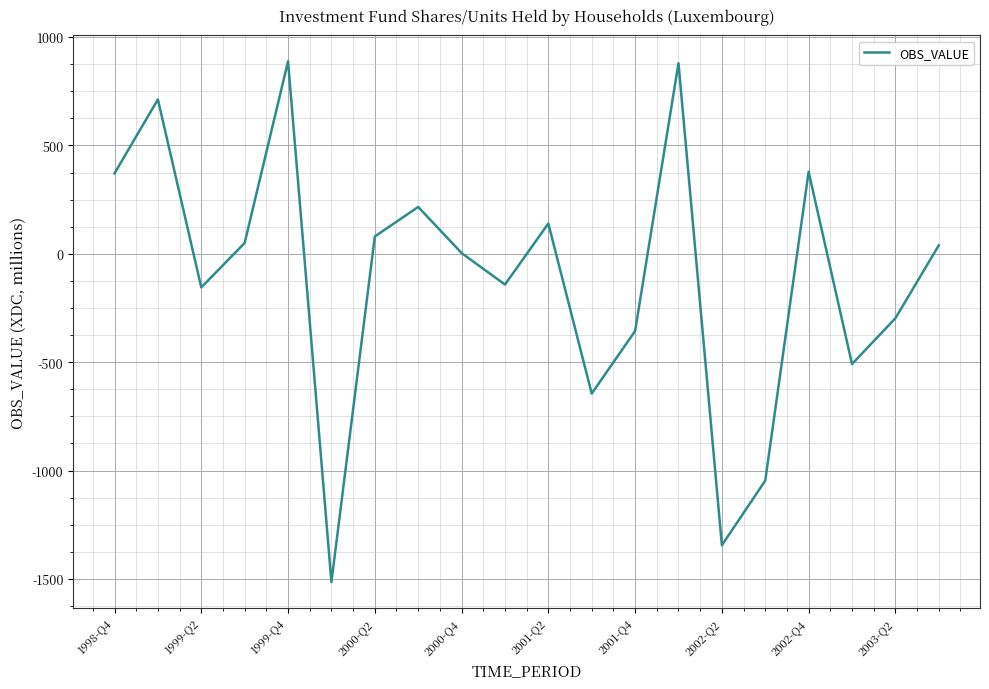

What is the smallest value displayed?

-1514.4